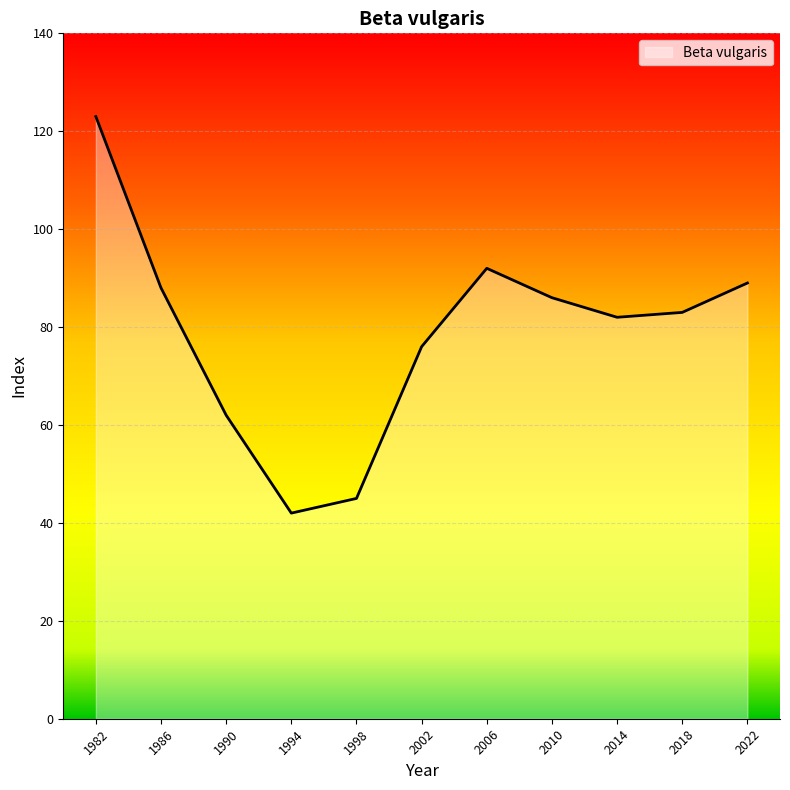

What is the change in value from 2010 to 2022?

+3